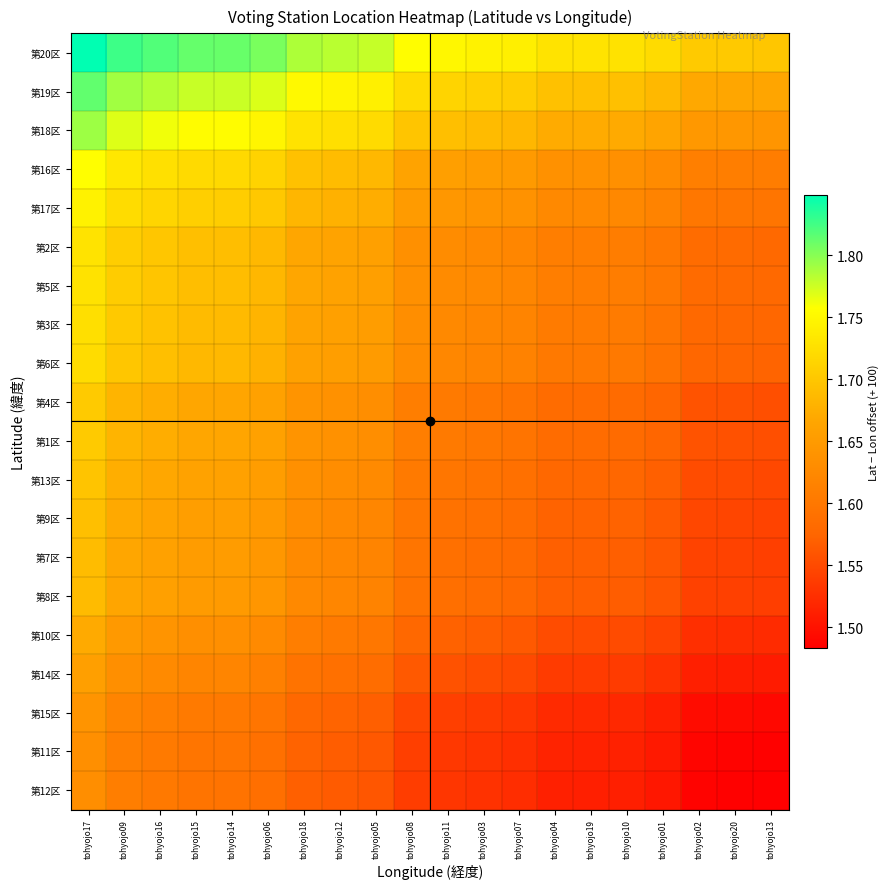

How many series are shown in this chart?

20